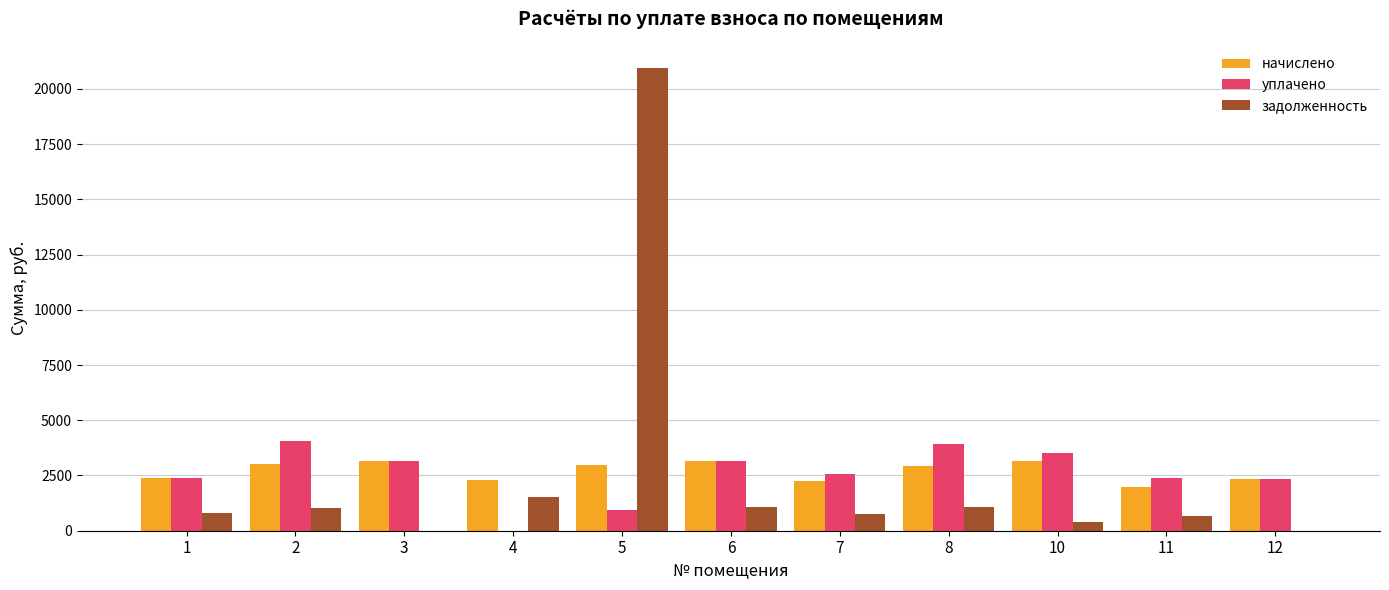

At which category is the sum across all series the highest?

5